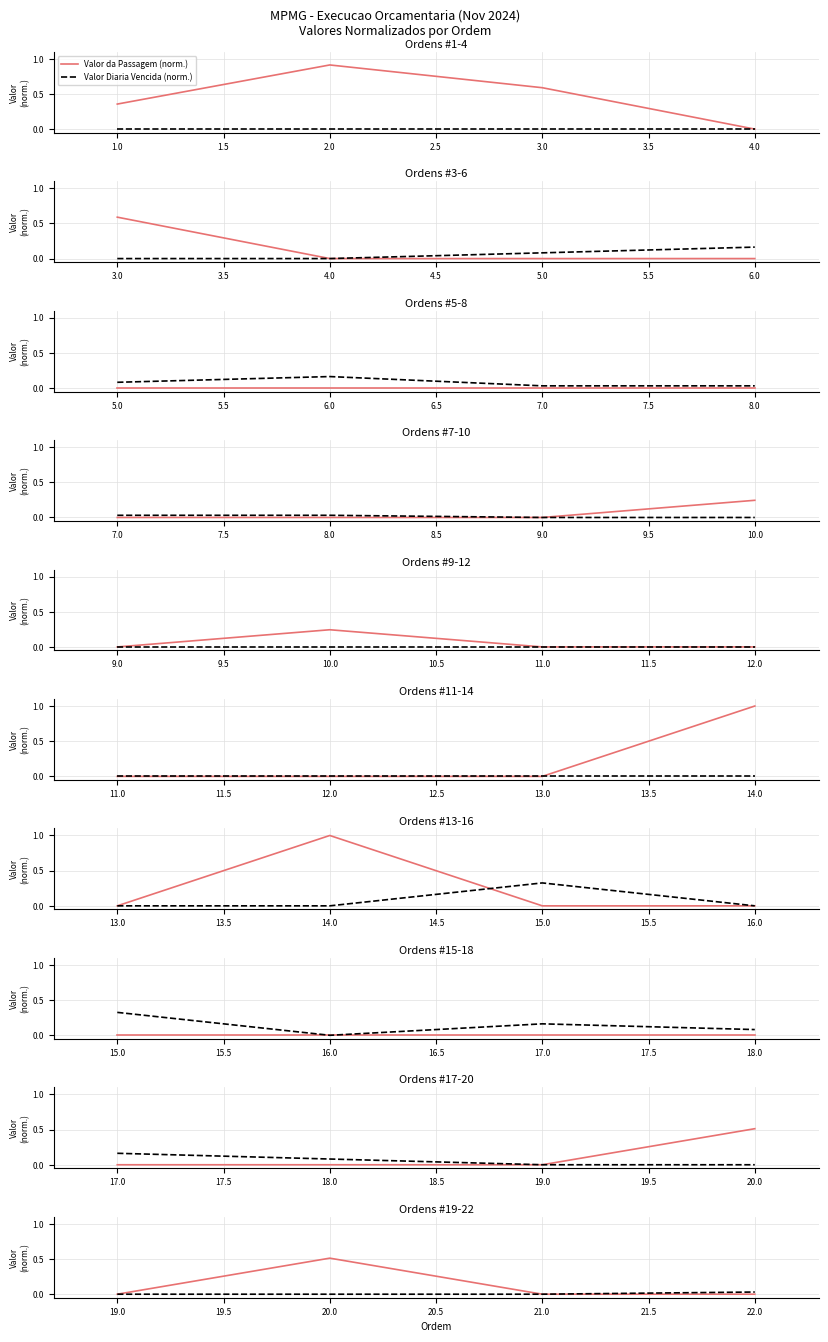

How many lines are shown in the chart?

2